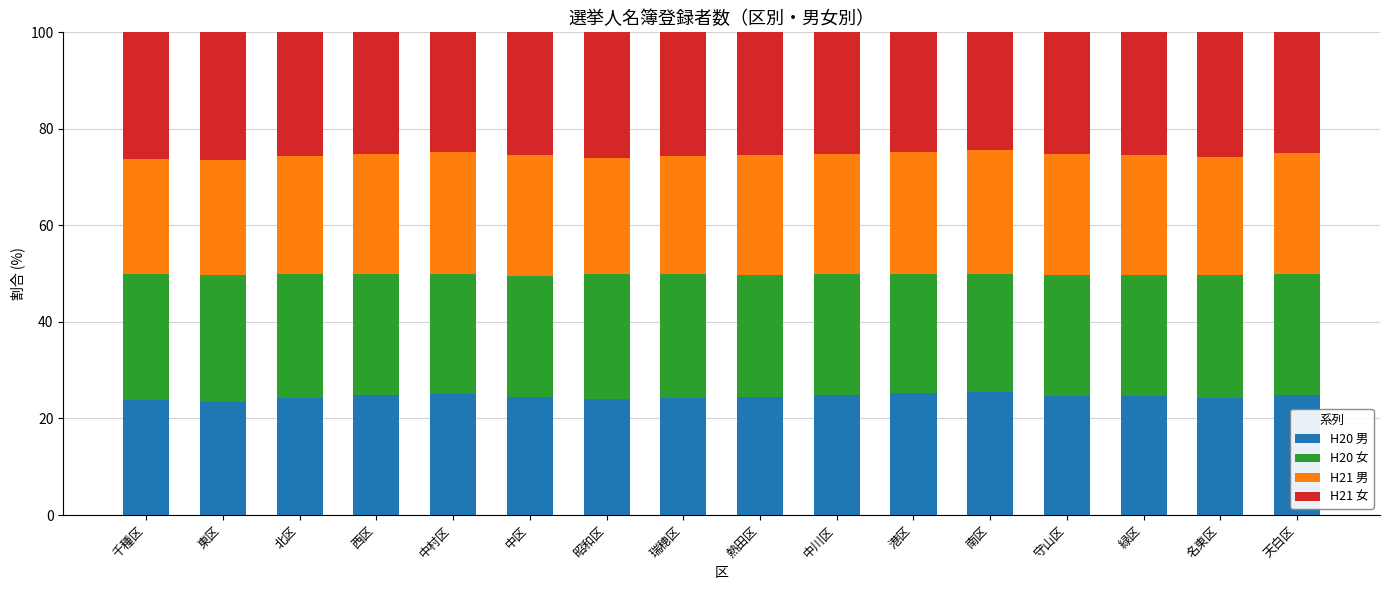

What is the highest value of the H20 男 series?

25.5